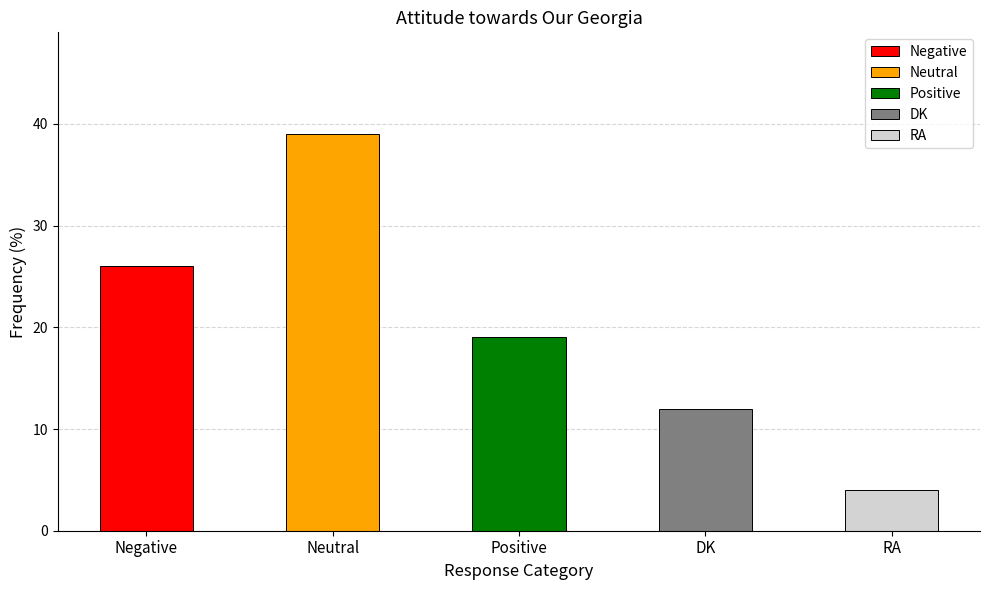

List the labels in order of value, largest first.

Neutral, Negative, Positive, DK, RA